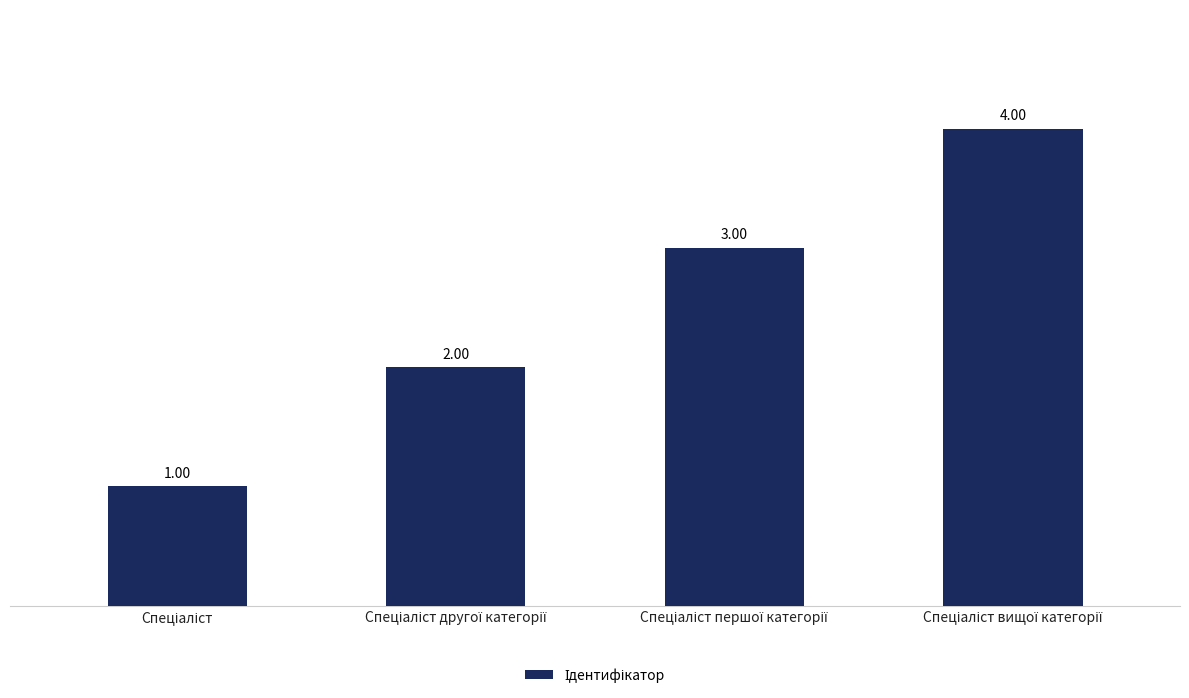

What is the sum of all values?

10